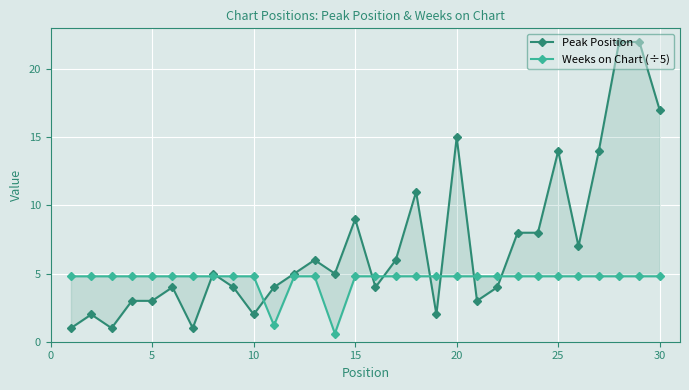

Reading right to left, transcribe all the data shown in this chart.

Peak Position: 17.0	22.0	22.0	14.0	7.0	14.0	8.0	8.0	4.0	3.0	15.0	2.0	11.0	6.0	4.0	9.0	5.0	6.0	5.0	4.0	2.0	4.0	5.0	1.0	4.0	3.0	3.0	1.0	2.0	1.0
Weeks on Chart (÷5): 4.8	4.8	4.8	4.8	4.8	4.8	4.8	4.8	4.8	4.8	4.8	4.8	4.8	4.8	4.8	4.8	0.6	4.8	4.8	1.2	4.8	4.8	4.8	4.8	4.8	4.8	4.8	4.8	4.8	4.8